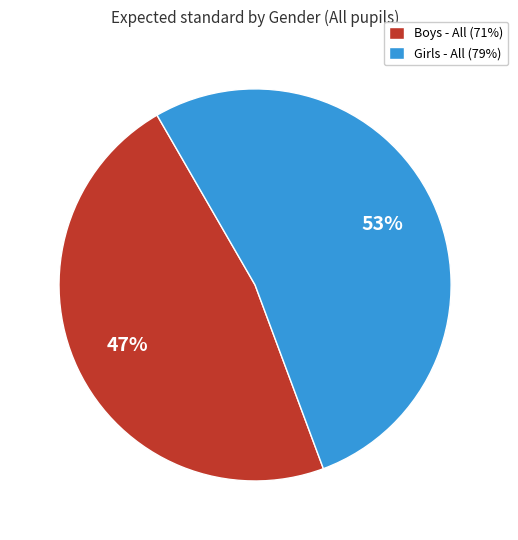

To the nearest percent, what is the combined percentage of Girls - All and Boys - All?

100%